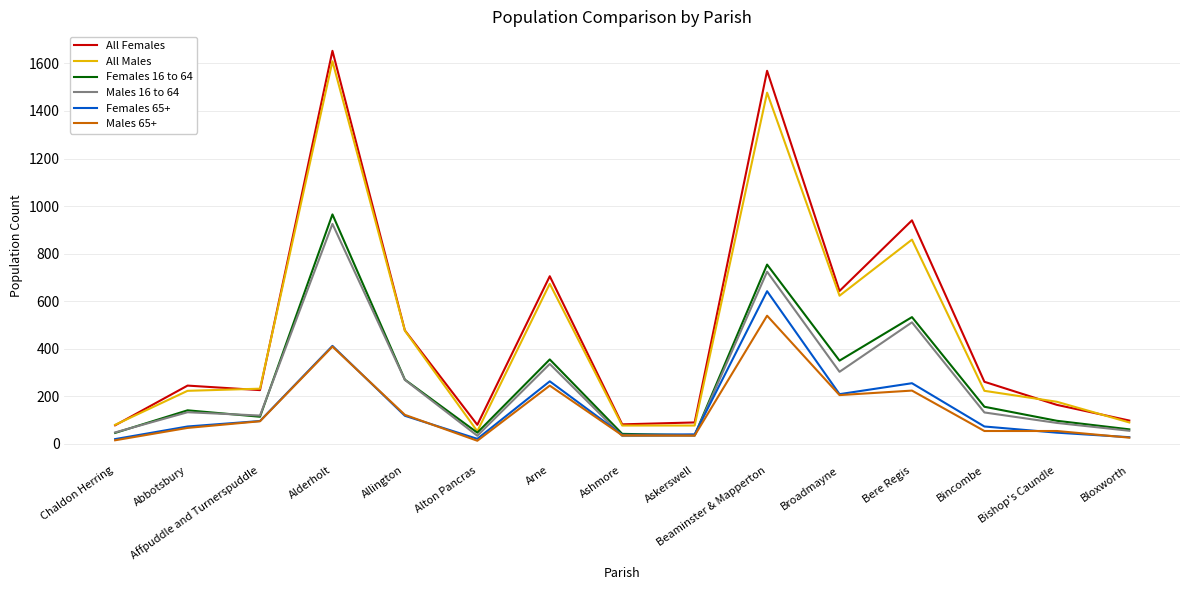

What is the difference between the highest and lowest values at Bere Regis?

716